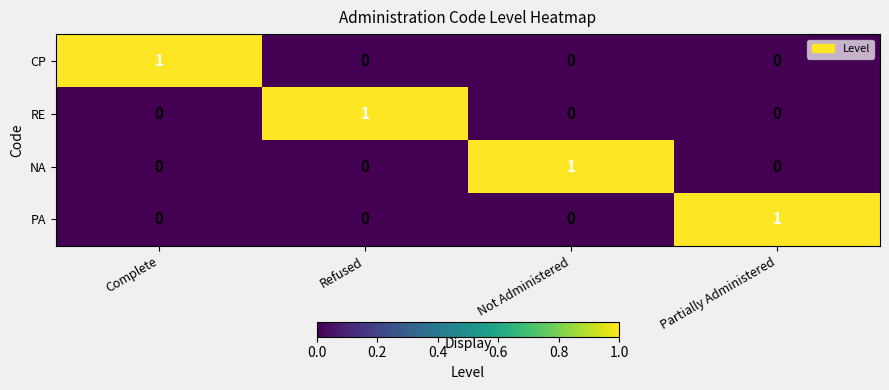

Reading left to right, what are all the values shown in this chart?

CP: Complete=1	Refused=0	Not Administered=0	Partially Administered=0
RE: Complete=0	Refused=1	Not Administered=0	Partially Administered=0
NA: Complete=0	Refused=0	Not Administered=1	Partially Administered=0
PA: Complete=0	Refused=0	Not Administered=0	Partially Administered=1